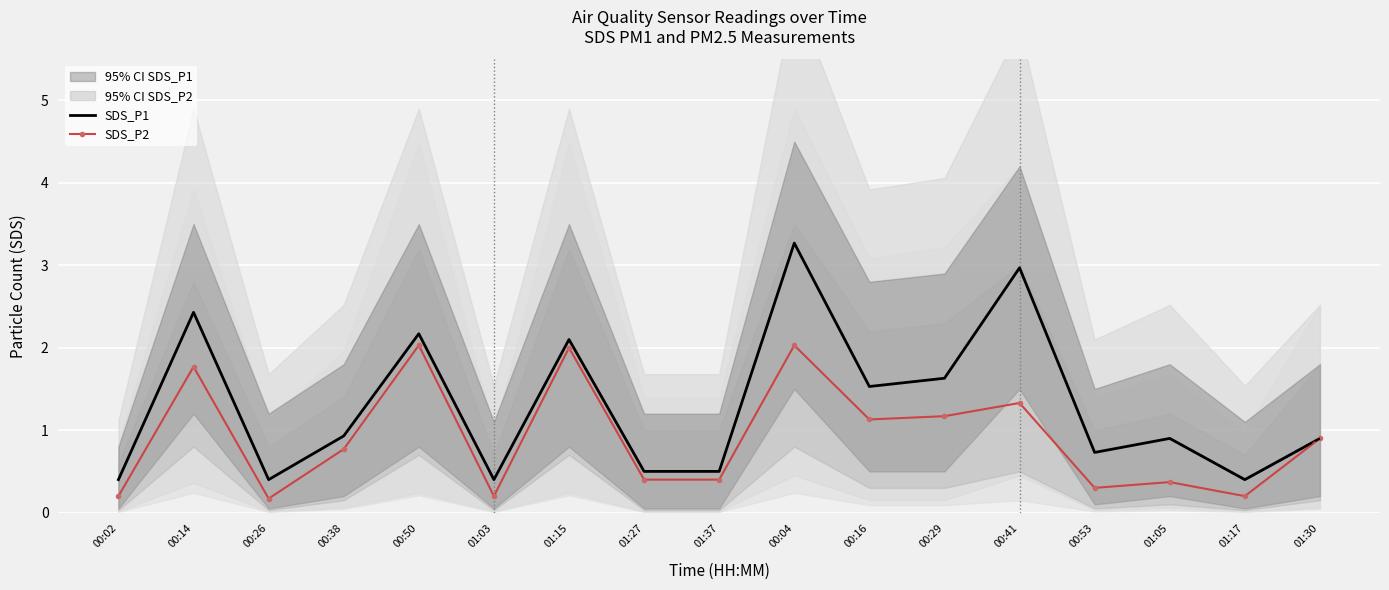

True or false: SDS_P1 has more than 1 points higher than both neighbors.

True